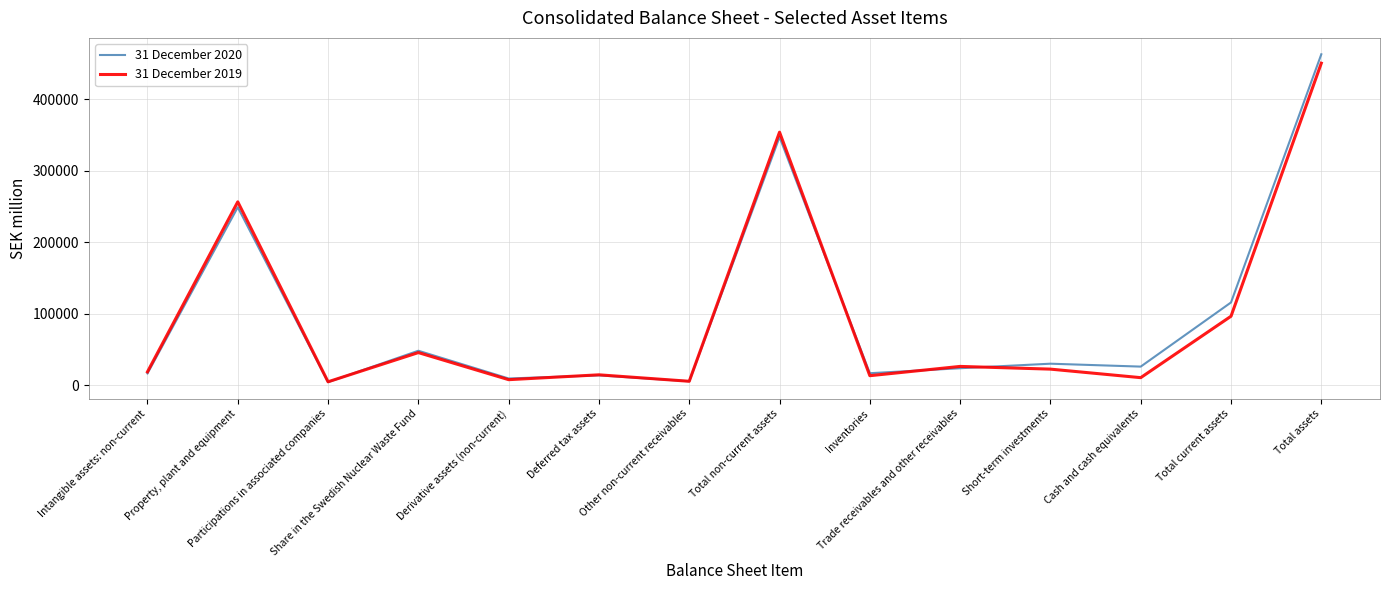

Which series has the widest spread of values?

31 December 2020